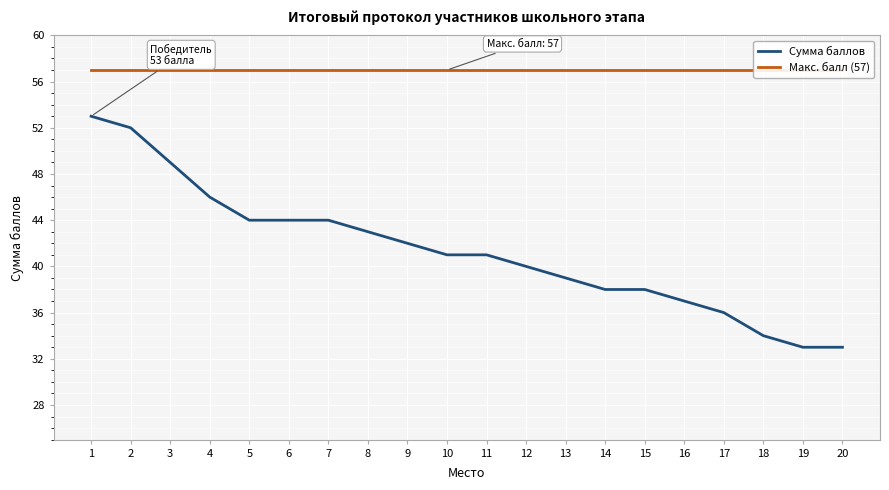

What is the greatest value displayed?

57